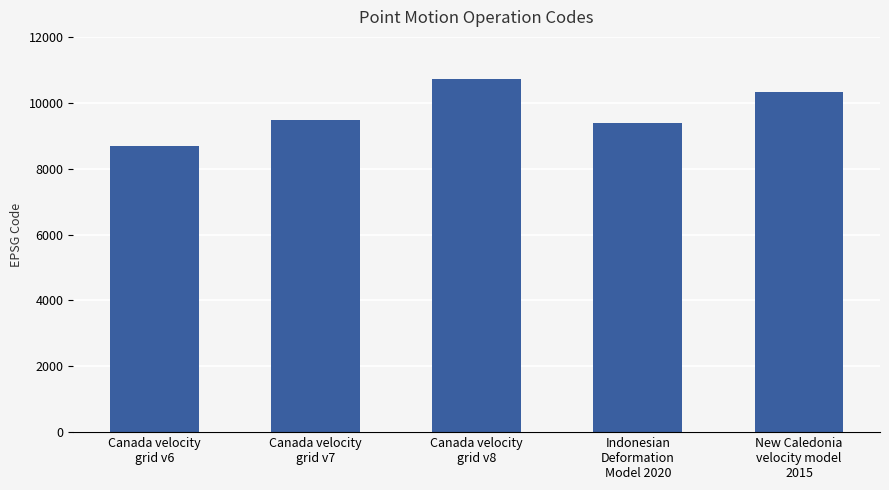

What position from the left is Canada velocity
grid v8?

3